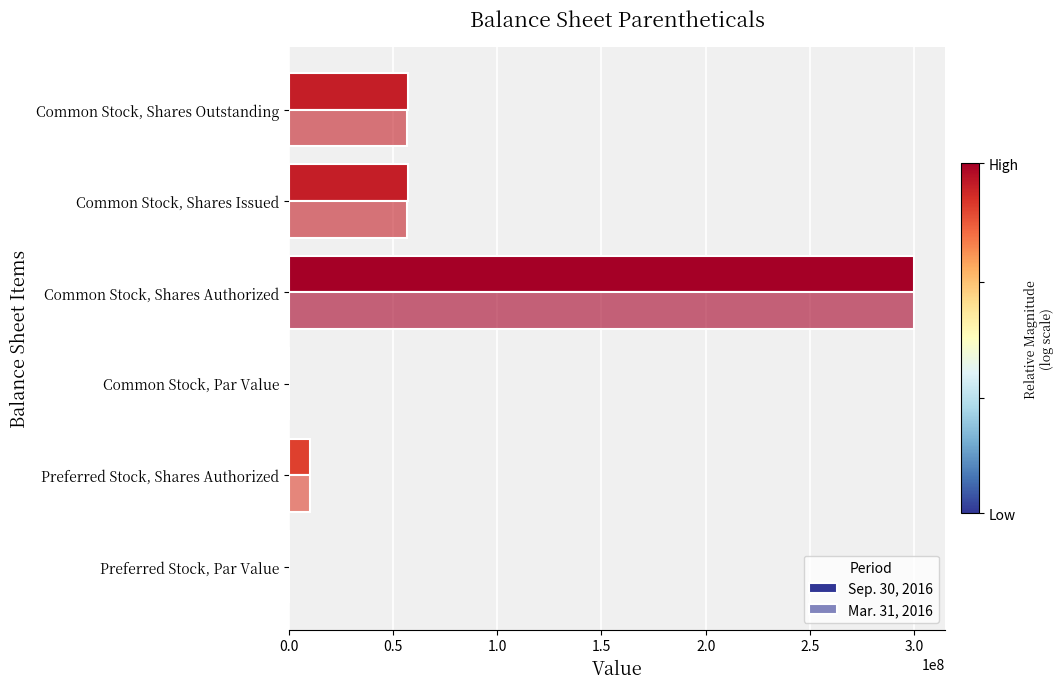

Count the number of data series in this chart.

2